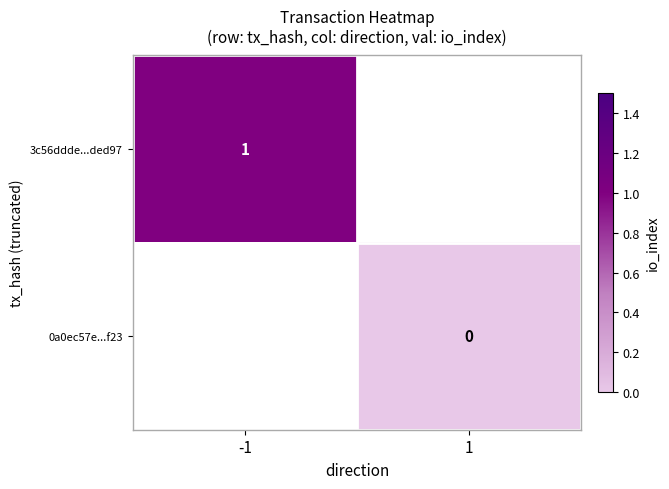

Is the value of 0a0ec57e...f23 at 1 greater than the value of 3c56ddde...ded97 at -1?

No